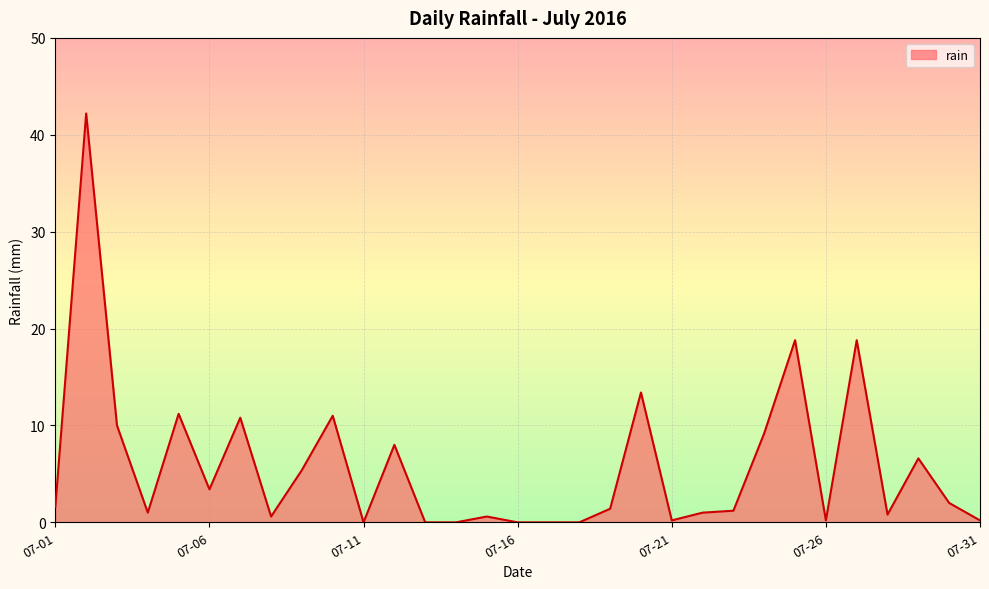

What is the maximum value shown in the chart?

42.2